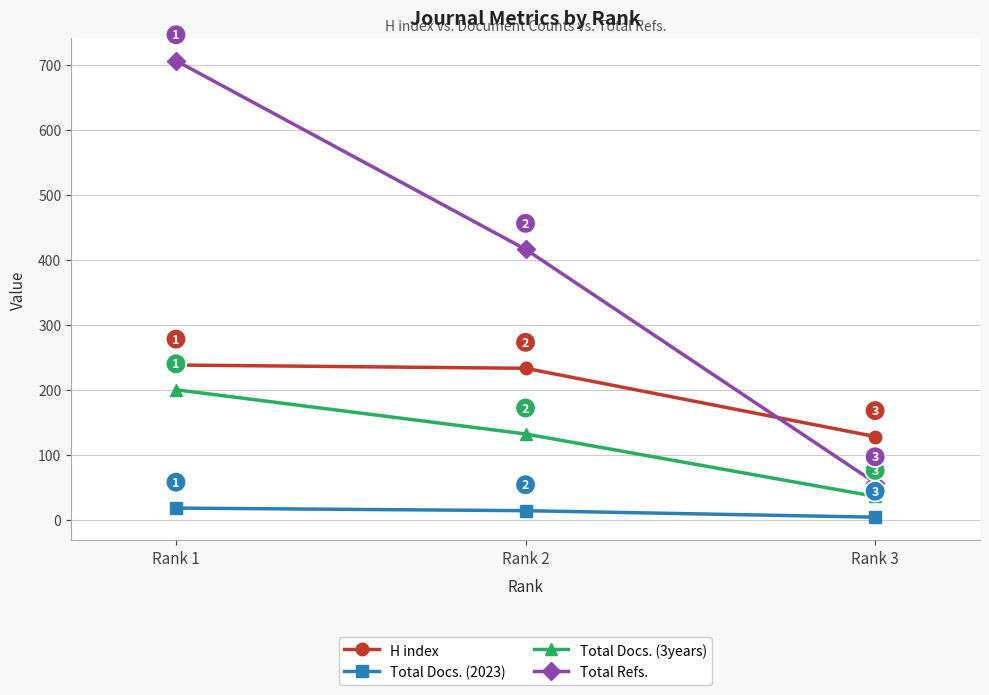

Which series has the largest range (max minus min)?

Total Refs.